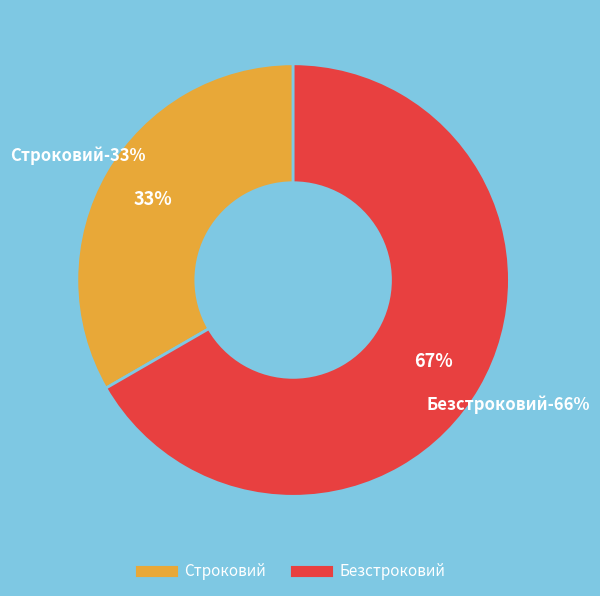

Combined, do Безстроковий and Строковий account for over 50%?

Yes